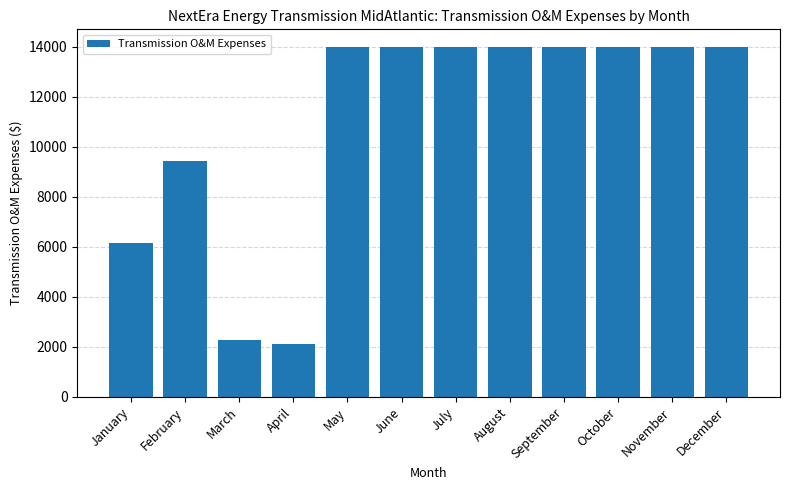

Where does the data first go above 13991?

May